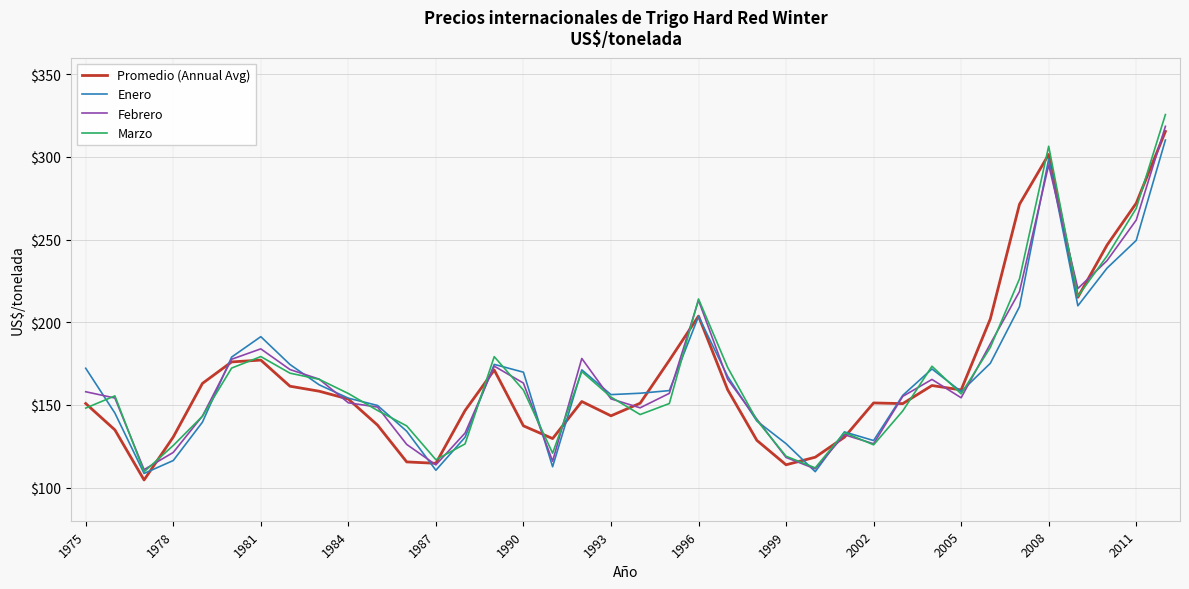

Which series has the widest spread of values?

Marzo